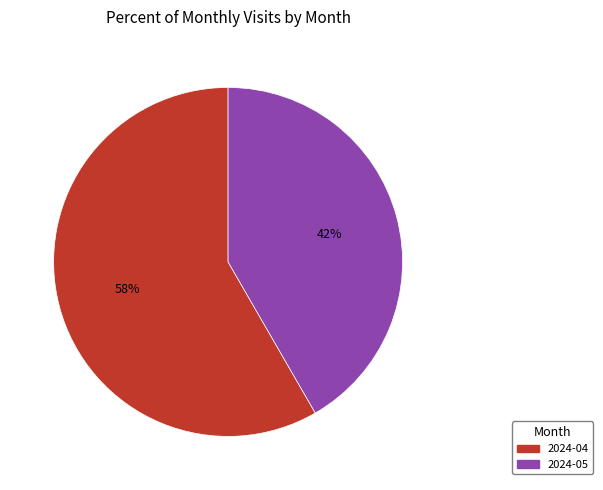

Combined, do 2024-05 and 2024-04 account for over 50%?

Yes